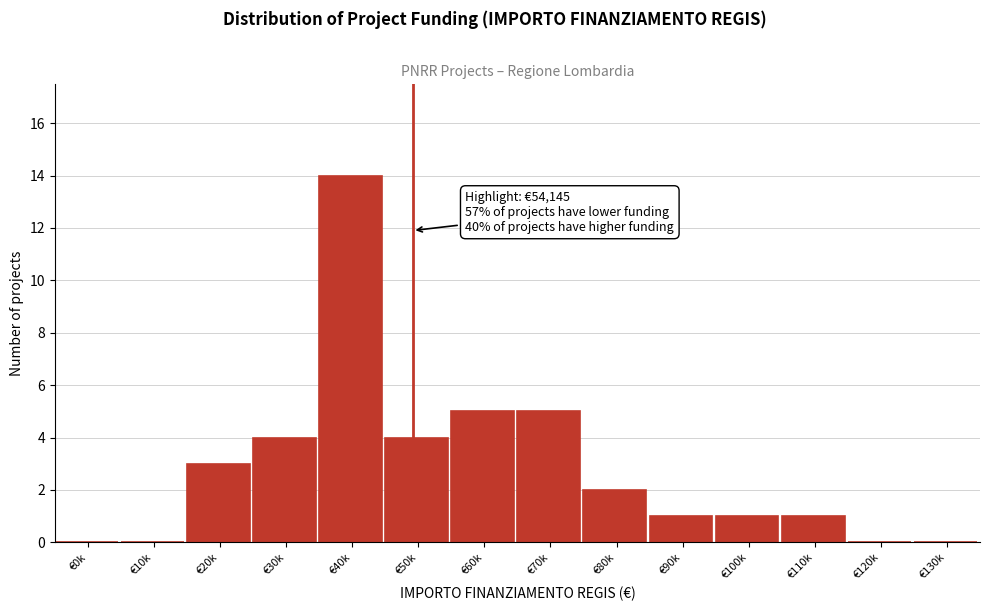

Reading right to left, what are all the values shown in this chart?

€130k=0	€120k=0	€110k=1	€100k=1	€90k=1	€80k=2	€70k=5	€60k=5	€50k=4	€40k=14	€30k=4	€20k=3	€10k=0	€0k=0